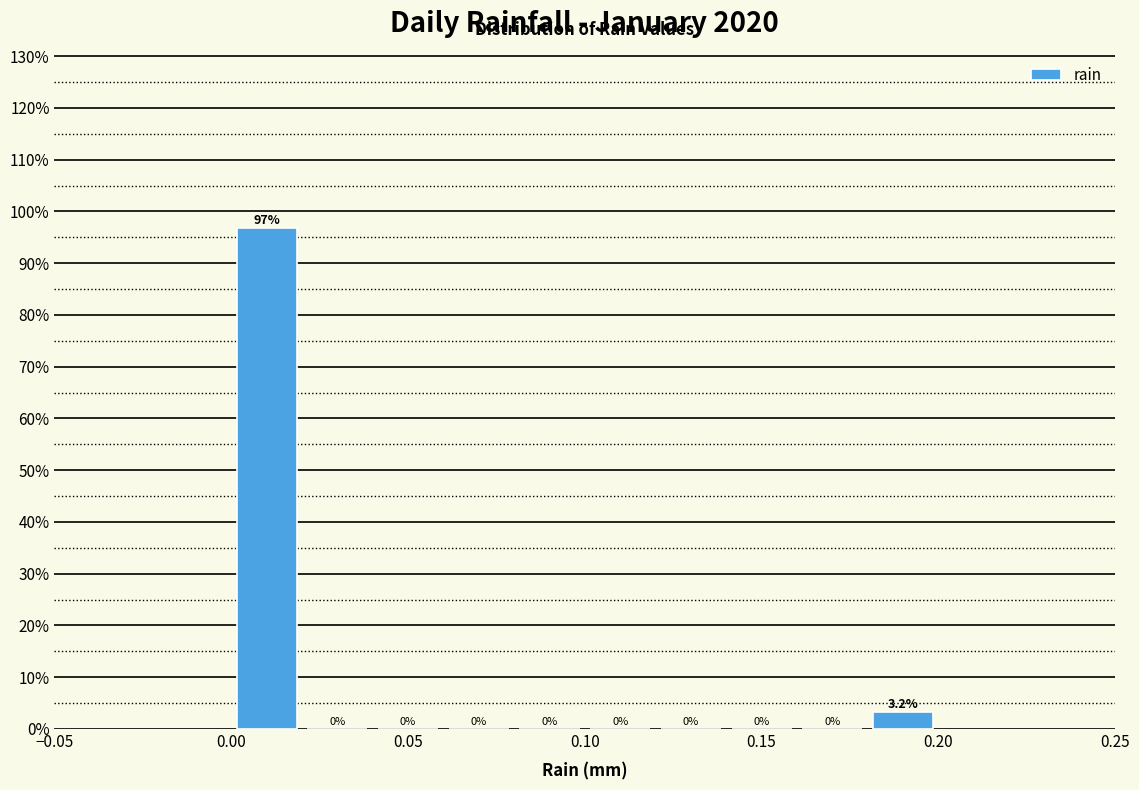

Which range on the x-axis has the tallest bar?

0.00 to 0.02